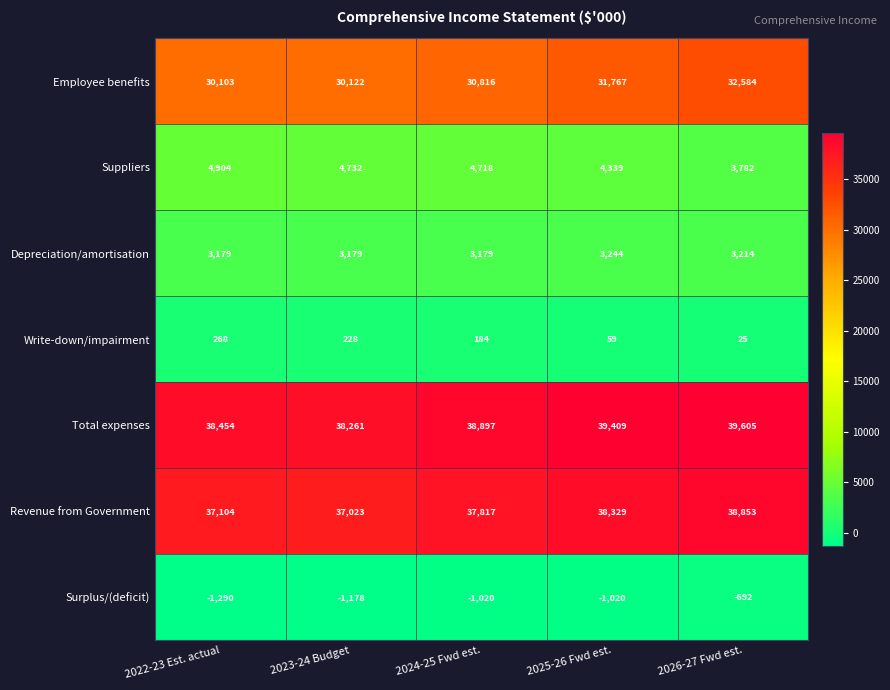

What is the highest value of the Depreciation/amortisation series?

3244